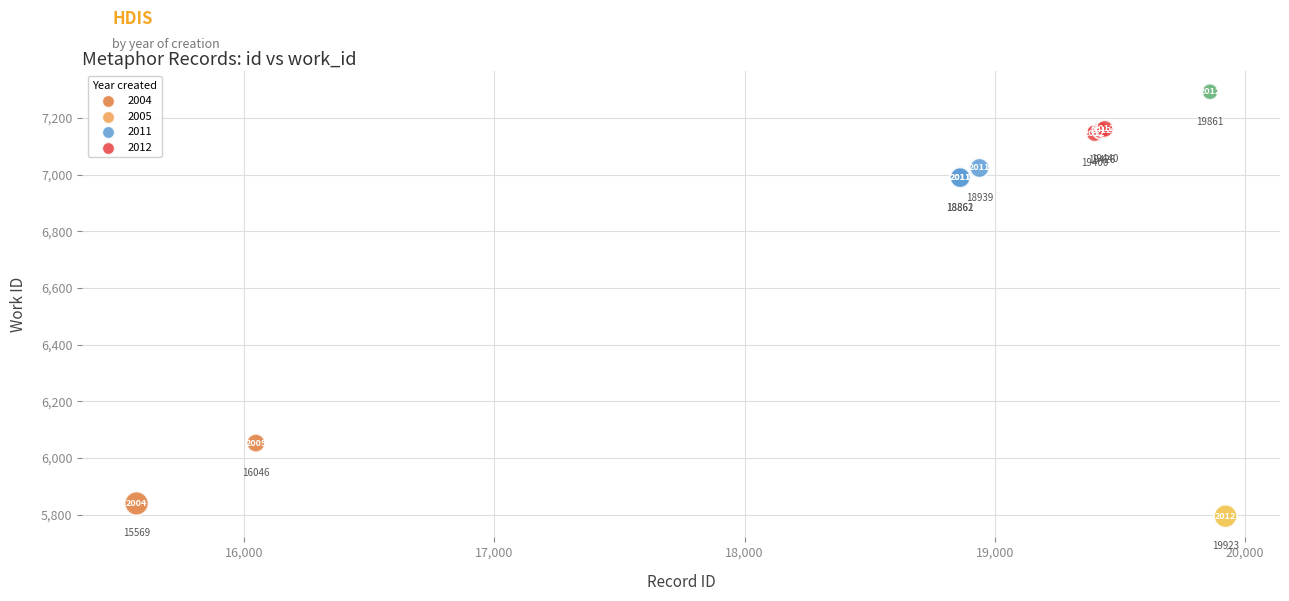

What Y value in the scatter plot is closest to 6544?

6990